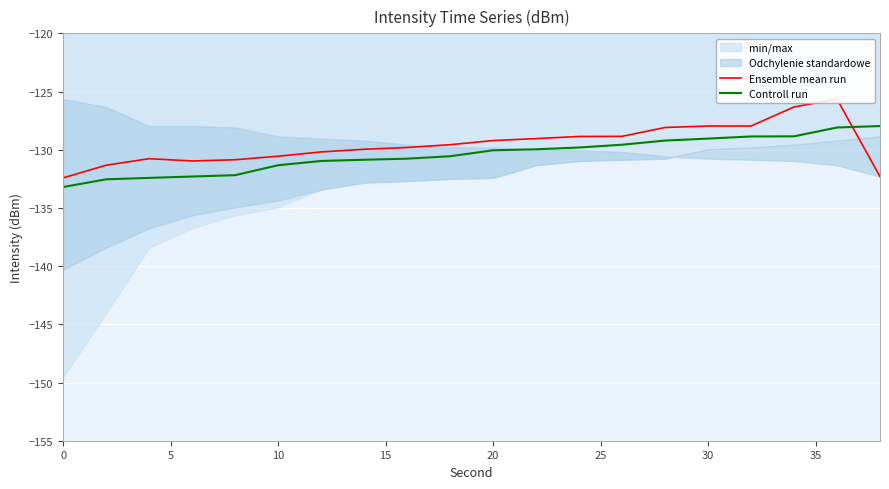

What is the minimum value for Controll run?

-133.2